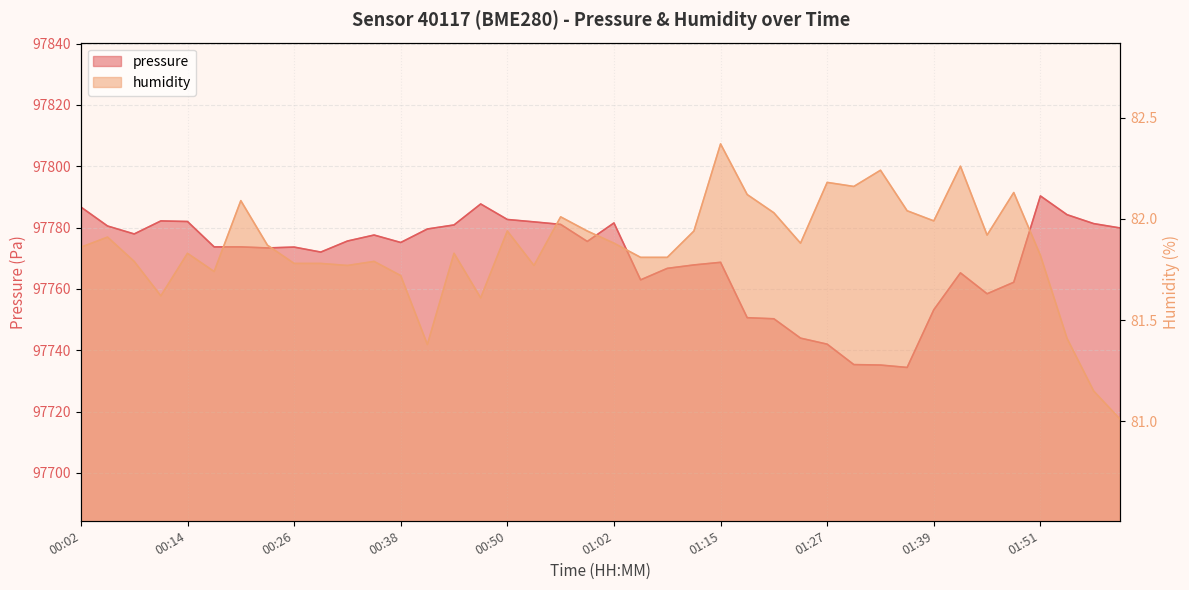

Which has a higher value, 00:41 or 01:18?

00:41